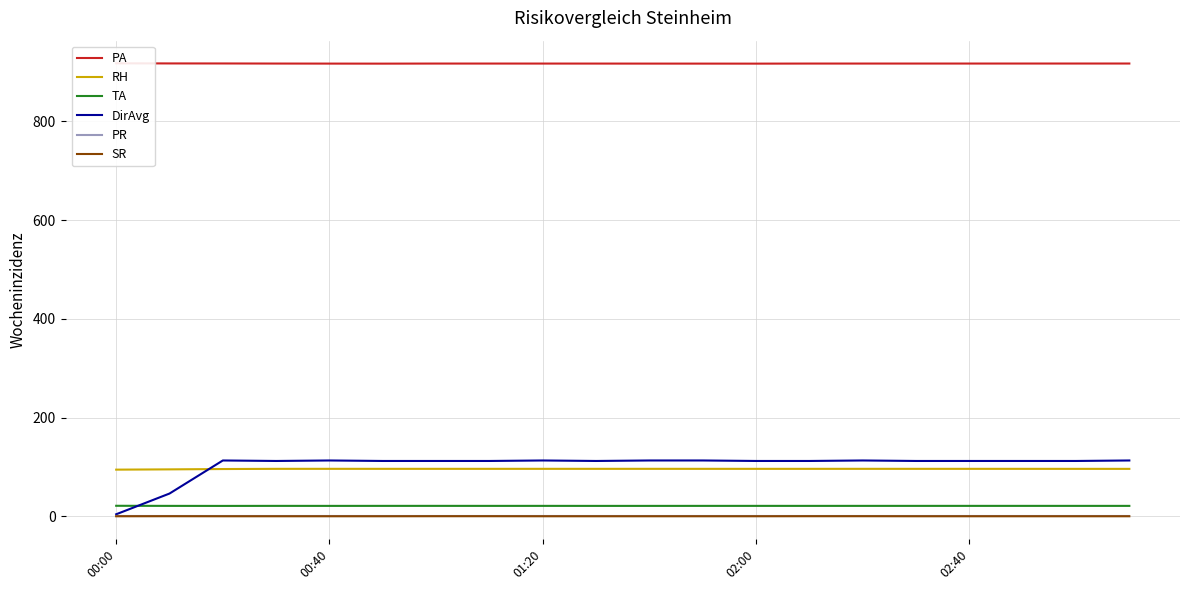

What position from the right is 00:00?

20